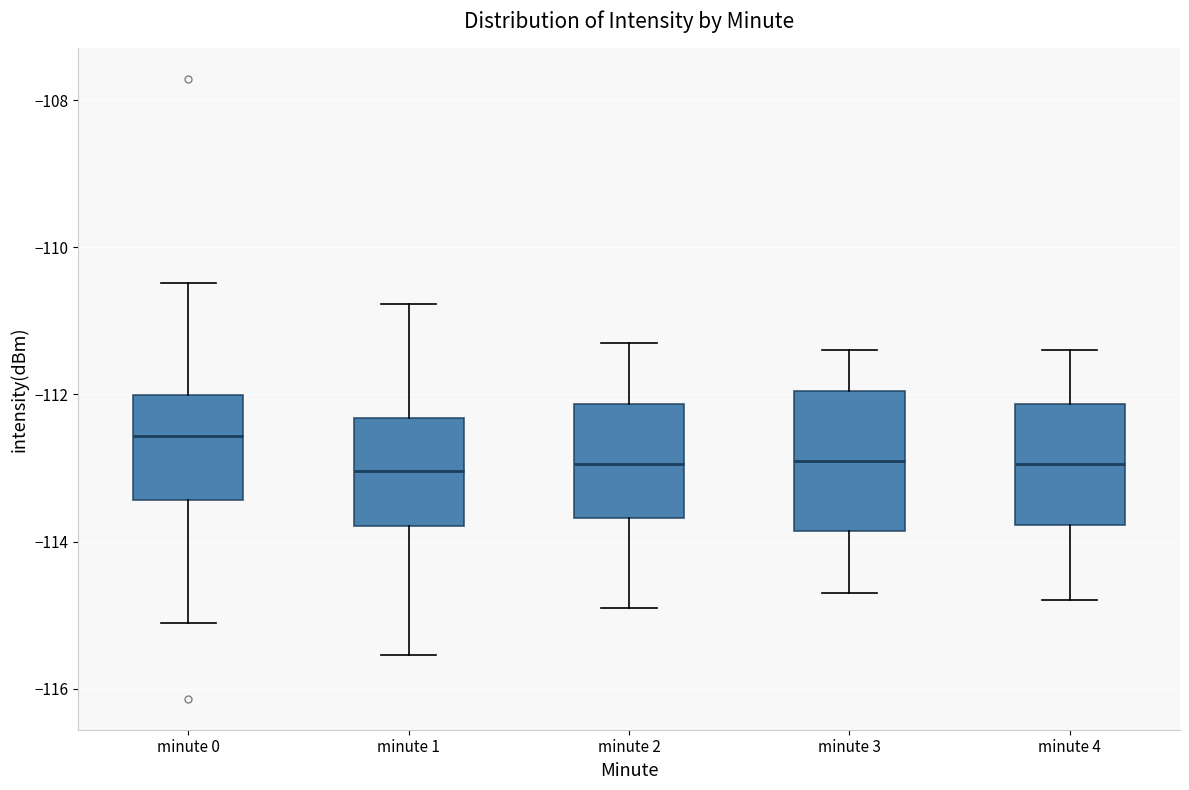

Reading left to right, transcribe this box plot: for each box, give where its median line is, the range the box spans, and where its two whiskers end, as read against the y-axis. The values are not printed on the chart, so give them approximately, as read against the axis.

minute 0: median -112.6, box -113.4 to -112.0, whiskers -115.2 to -110.4
minute 1: median -113.0, box -113.8 to -112.4, whiskers -115.6 to -110.8
minute 2: median -113.0, box -113.6 to -112.2, whiskers -114.8 to -111.2
minute 3: median -112.8, box -113.8 to -112.0, whiskers -114.6 to -111.4
minute 4: median -113.0, box -113.8 to -112.2, whiskers -114.8 to -111.4